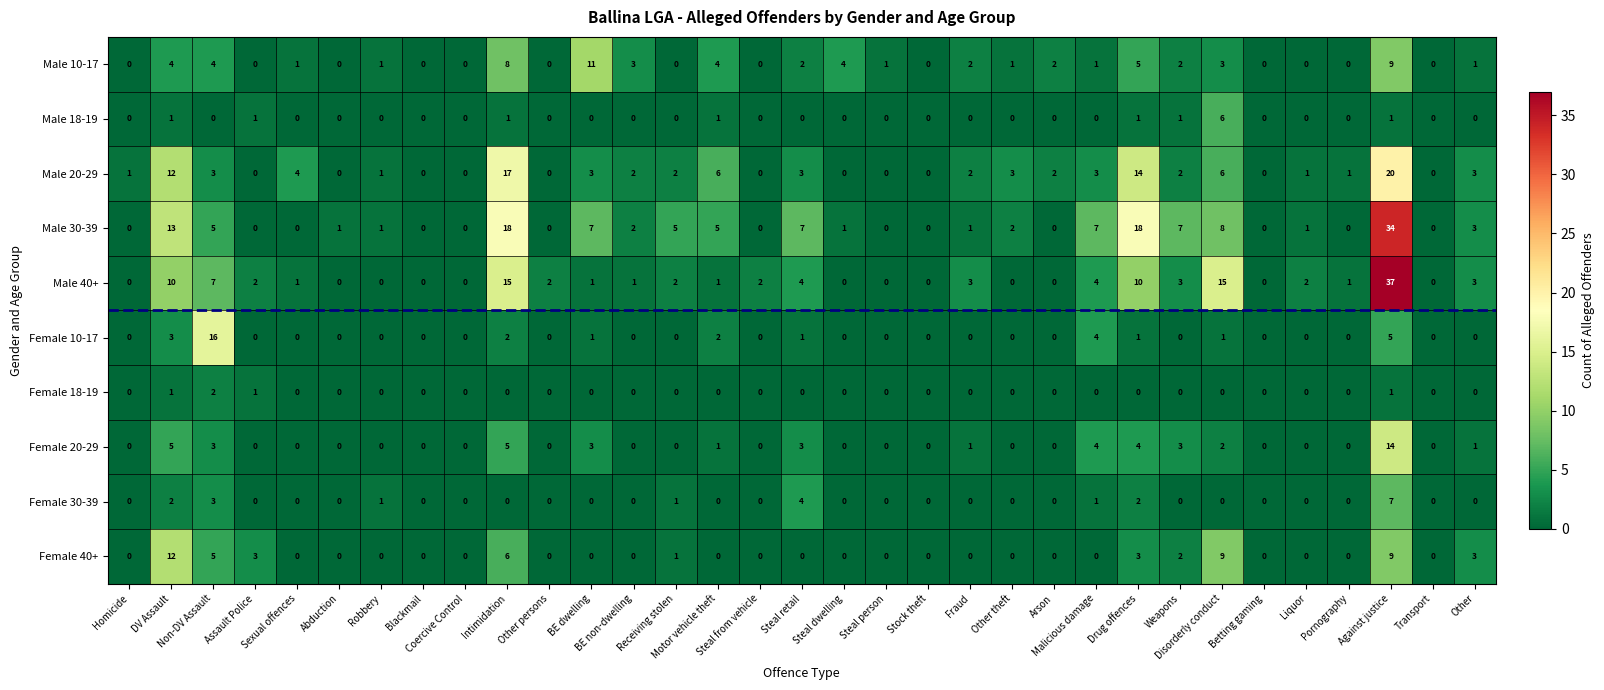

How many Female 30-39 values are between 0 and 1?

28